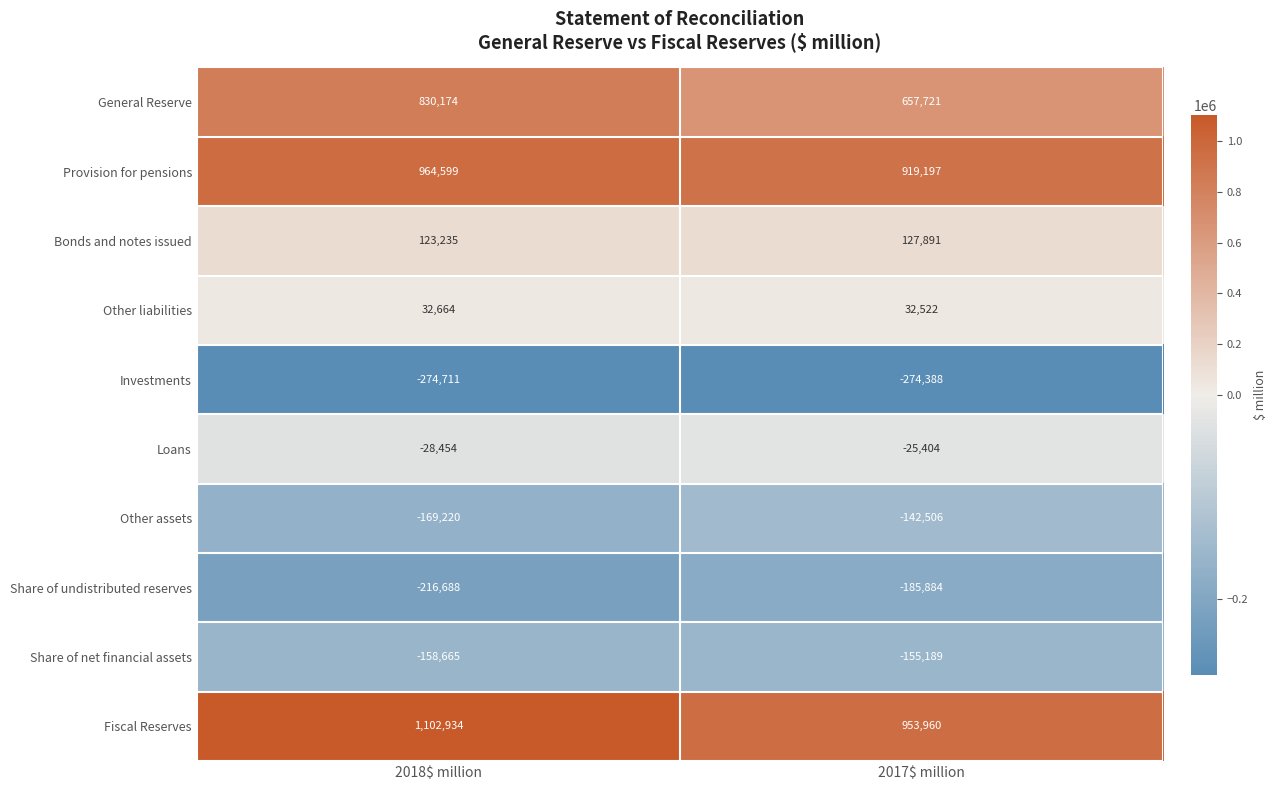

List the series in order of their peak value, lowest first.

Investments, Share of undistributed reserves, Share of net financial assets, Other assets, Loans, Other liabilities, Bonds and notes issued, General Reserve, Provision for pensions, Fiscal Reserves